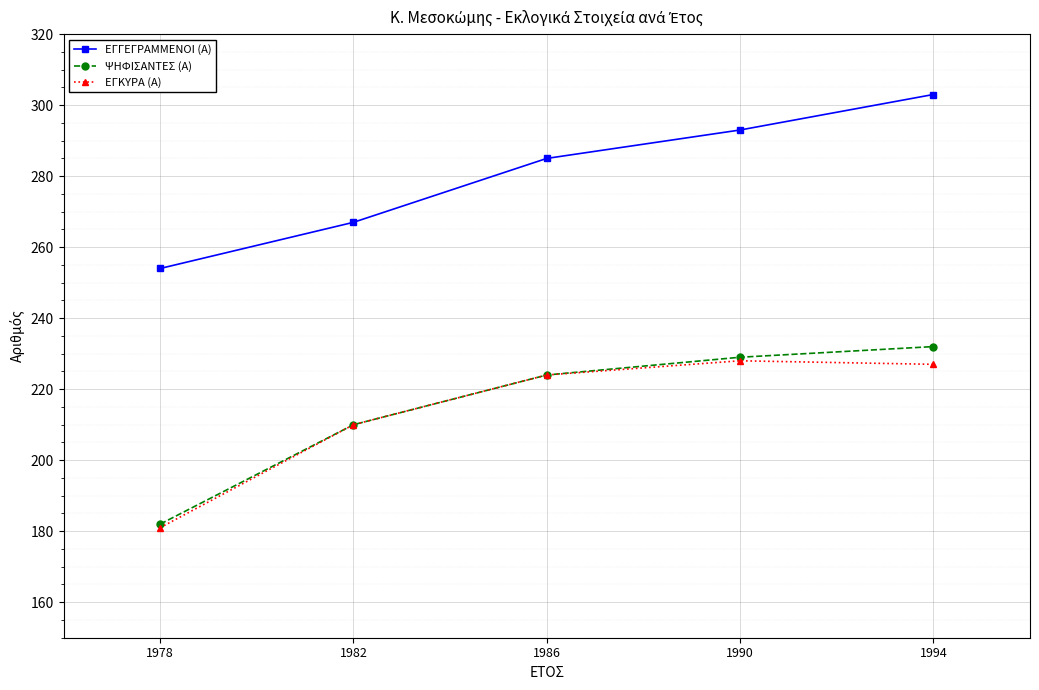

Reading left to right, what are all the values shown in this chart?

ΕΓΓΕΓΡΑΜΜΕΝΟΙ (Α): 1978=254	1982=267	1986=285	1990=293	1994=303
ΨΗΦΙΣΑΝΤΕΣ (Α): 1978=182	1982=210	1986=224	1990=229	1994=232
ΕΓΚΥΡΑ (Α): 1978=181	1982=210	1986=224	1990=228	1994=227